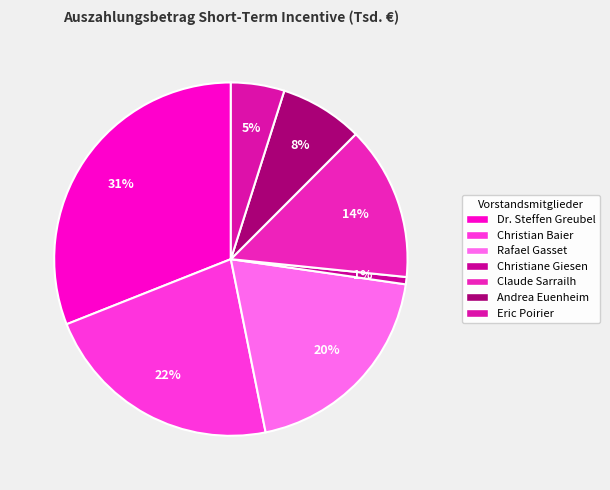

Combined, do Eric Poirier and Claude Sarrailh account for over 50%?

No